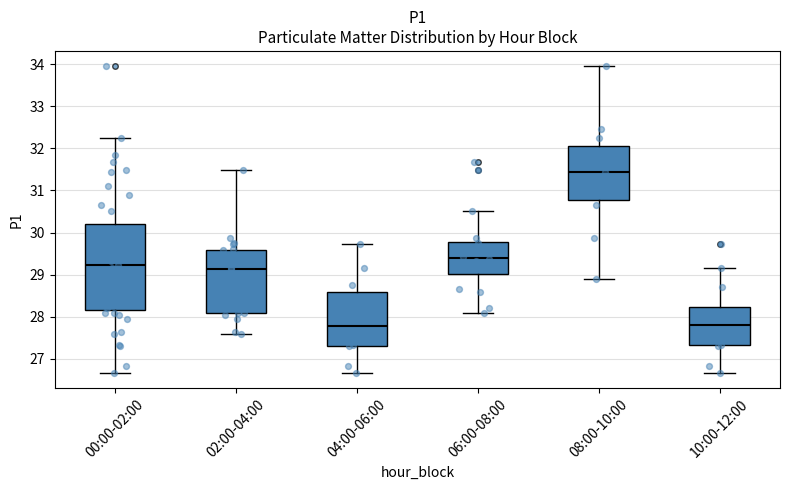

Comparing the boxes themselves (not the whiskers), which one is the tallest?

00:00-02:00